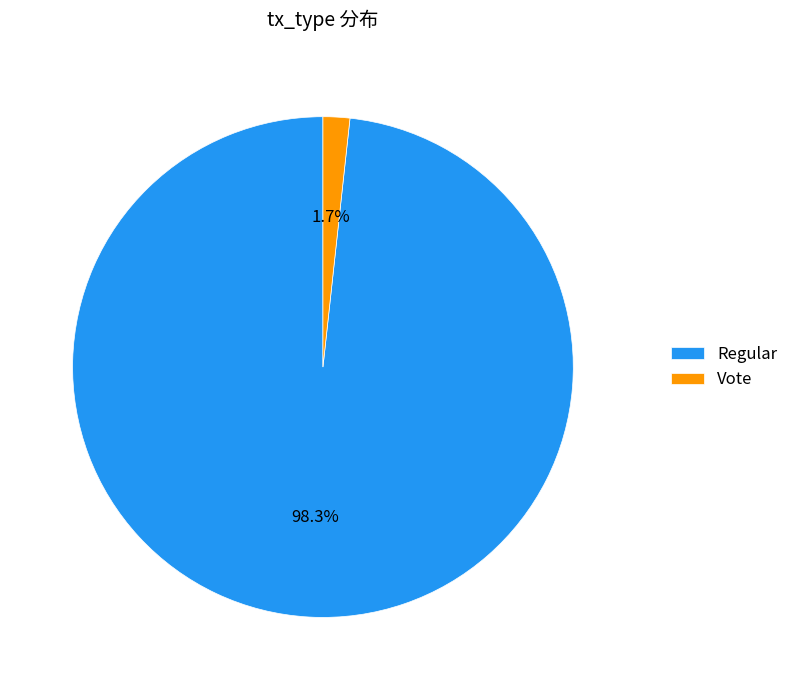

To the nearest percent, what is the difference between the largest and smallest slice percentages?

97%